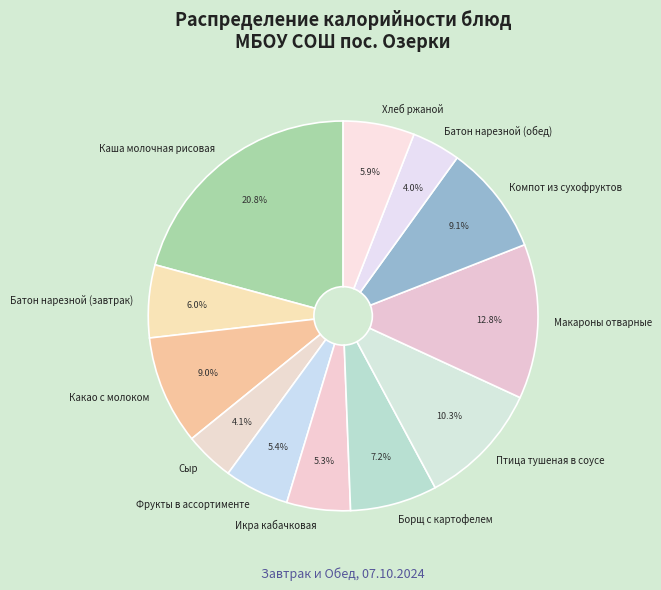

Is there a majority slice in this chart?

No